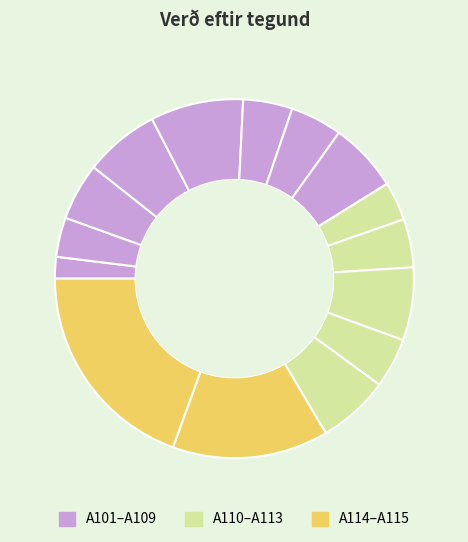

Count the number of slices in the pie.

15